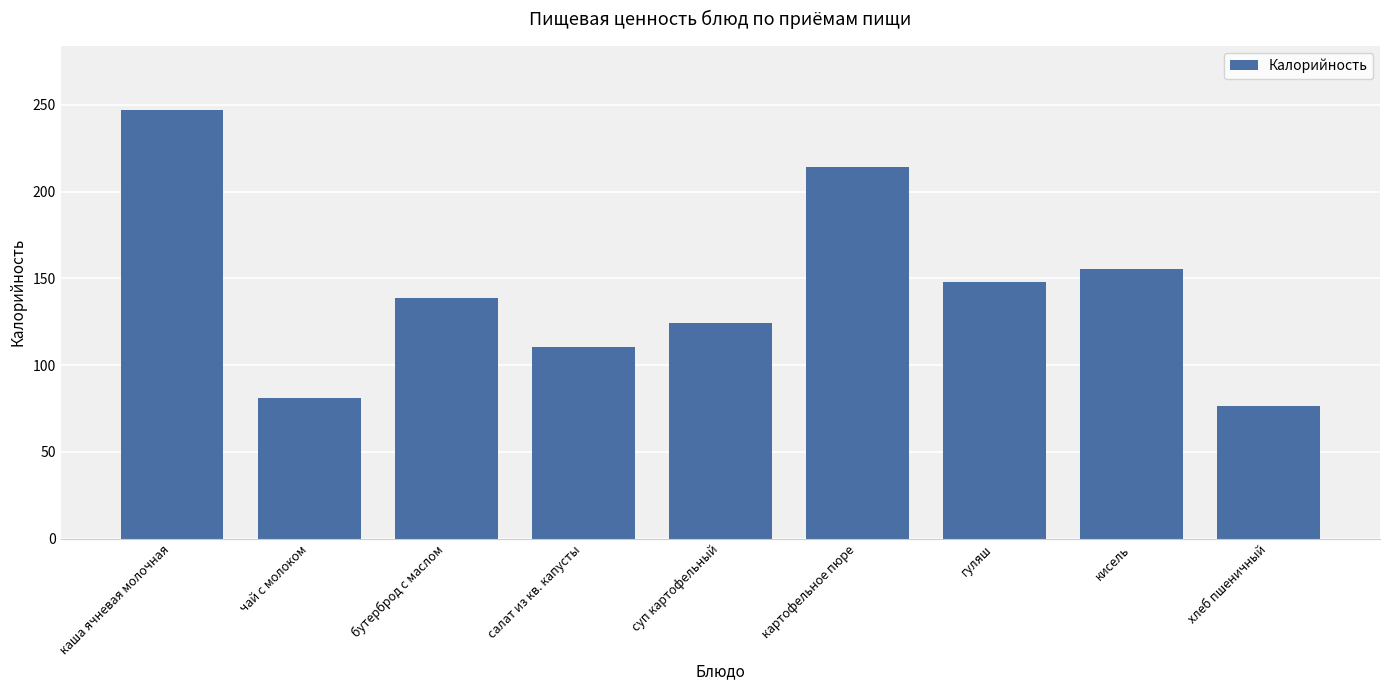

True or false: the data shows 106.2 at каша ячневая молочная.

False